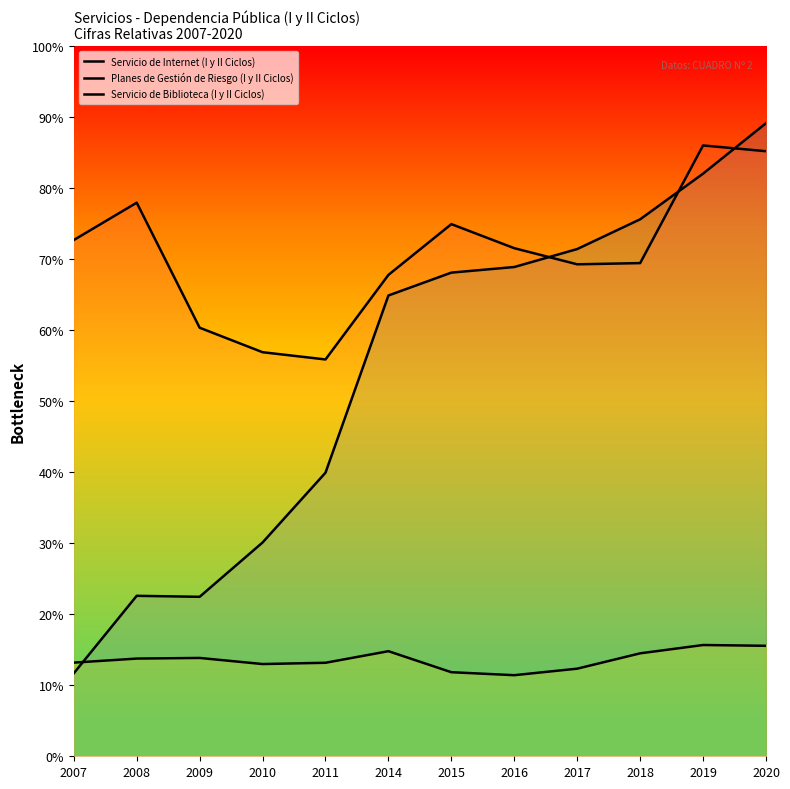

Where is Servicio de Internet (I y II Ciclos) nearest to the value 50?

2011